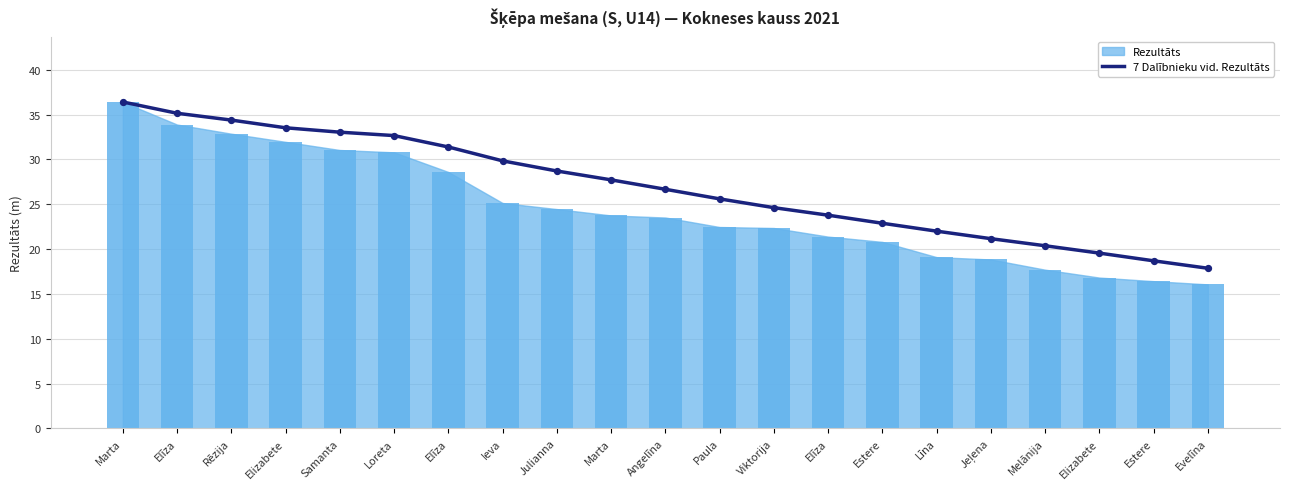

Between Loreta and Līna, which is larger?

Loreta